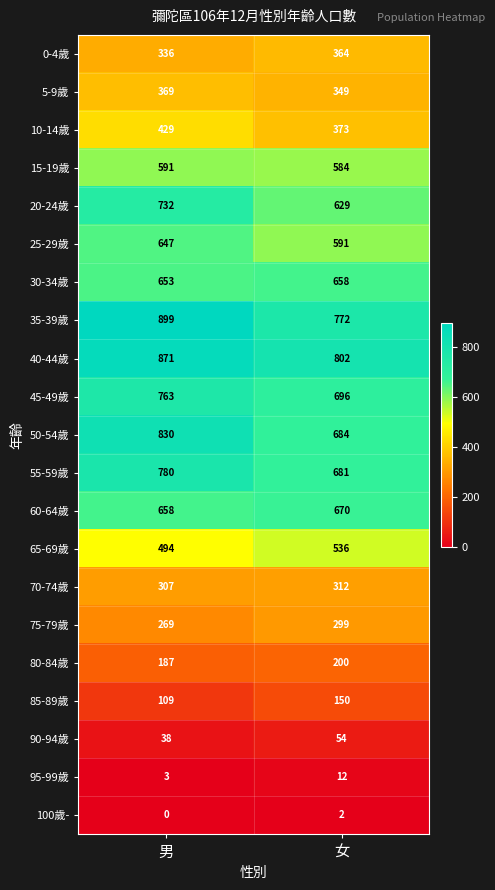

What is the difference between the 70-74歲 values at 女 and 男?

5